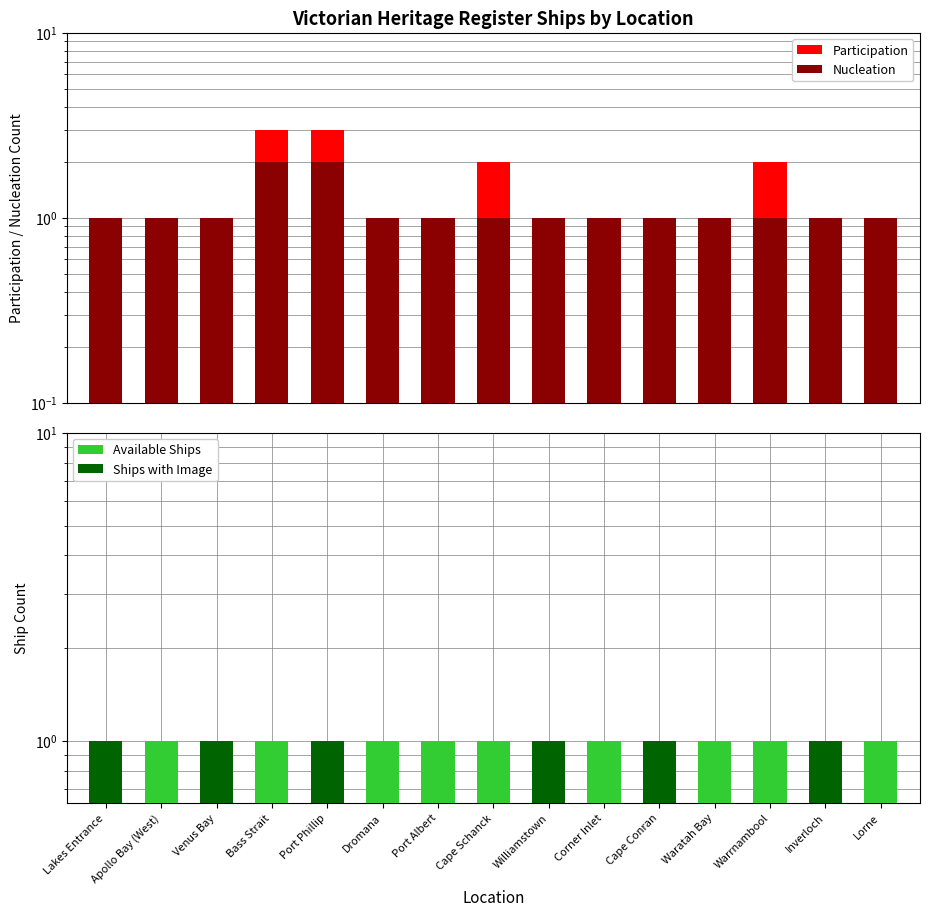

List the labels in order of Participation value, smallest first.

Lakes Entrance, Apollo Bay (West), Venus Bay, Dromana, Port Albert, Williamstown, Corner Inlet, Cape Conran, Waratah Bay, Inverloch, Lorne, Cape Schanck, Warrnambool, Bass Strait, Port Phillip